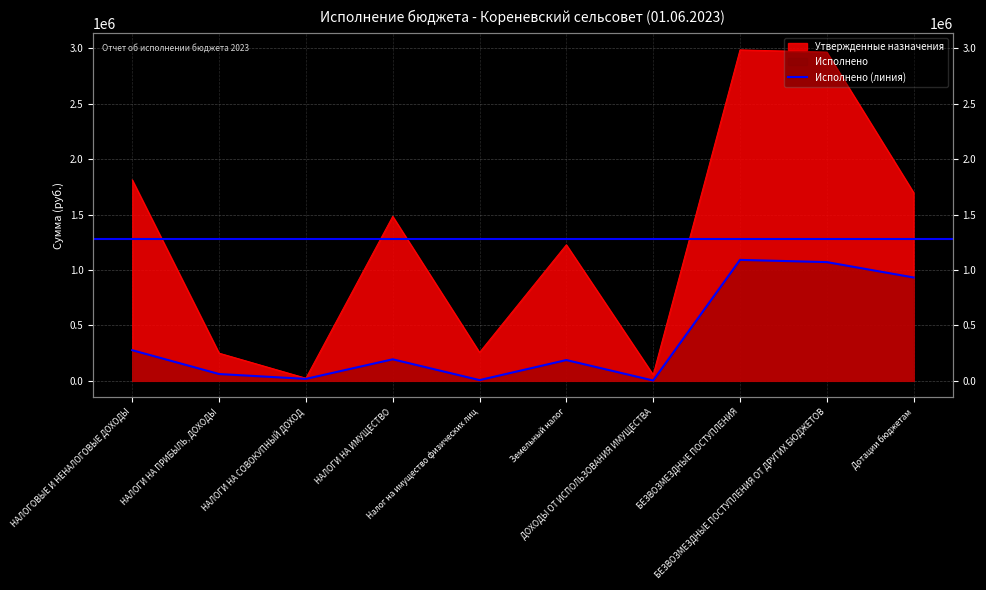

How many interior local peaks (higher than both neighbors) does the data have?

3